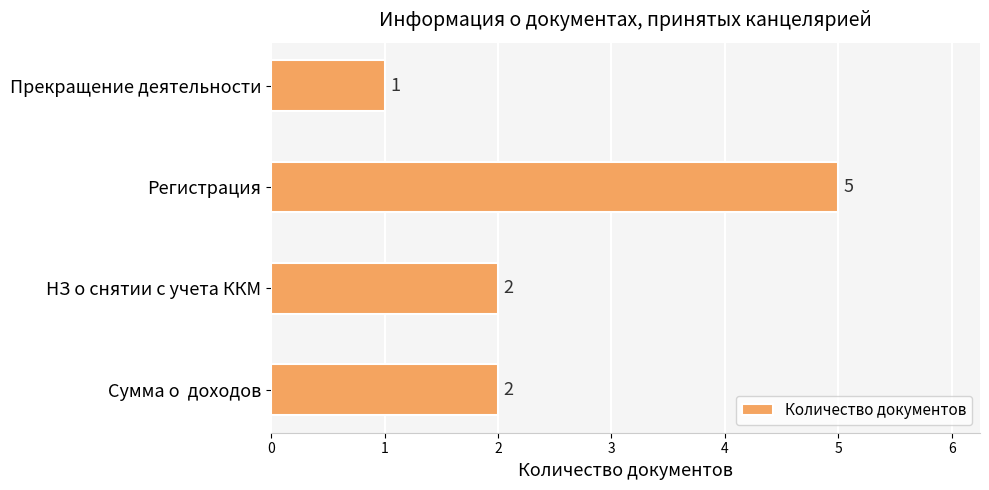

What is the minimum value shown in the chart?

1